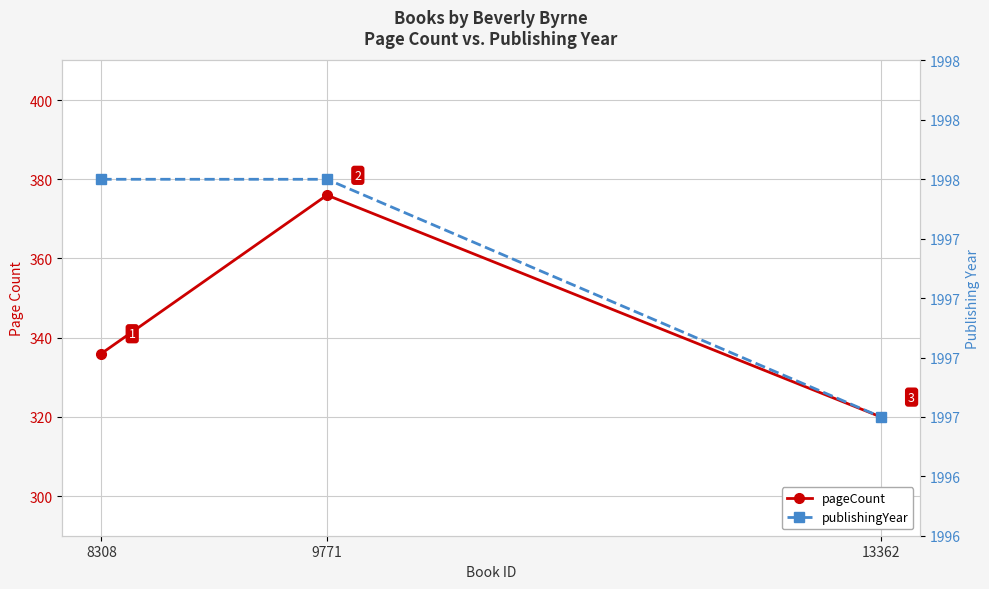

Reading left to right, transcribe all the data shown in this chart.

pageCount: 336	376	320
publishingYear: 1998	1998	1997